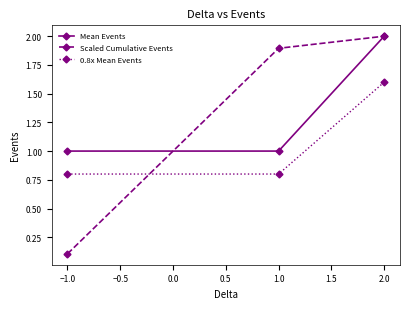

Which label corresponds to the smallest value in the chart?

−1.0